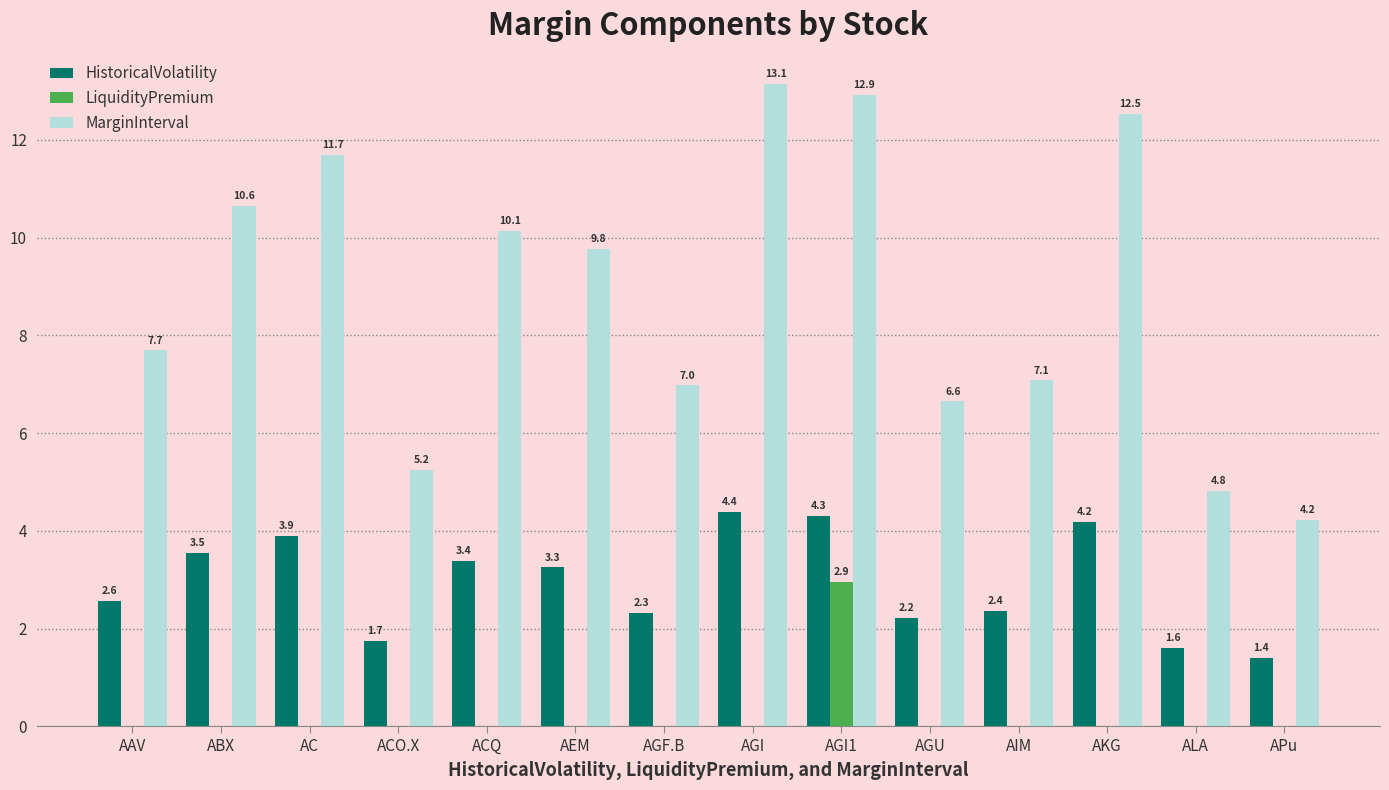

Between ACQ and AEM, which series saw the biggest shift?

MarginInterval